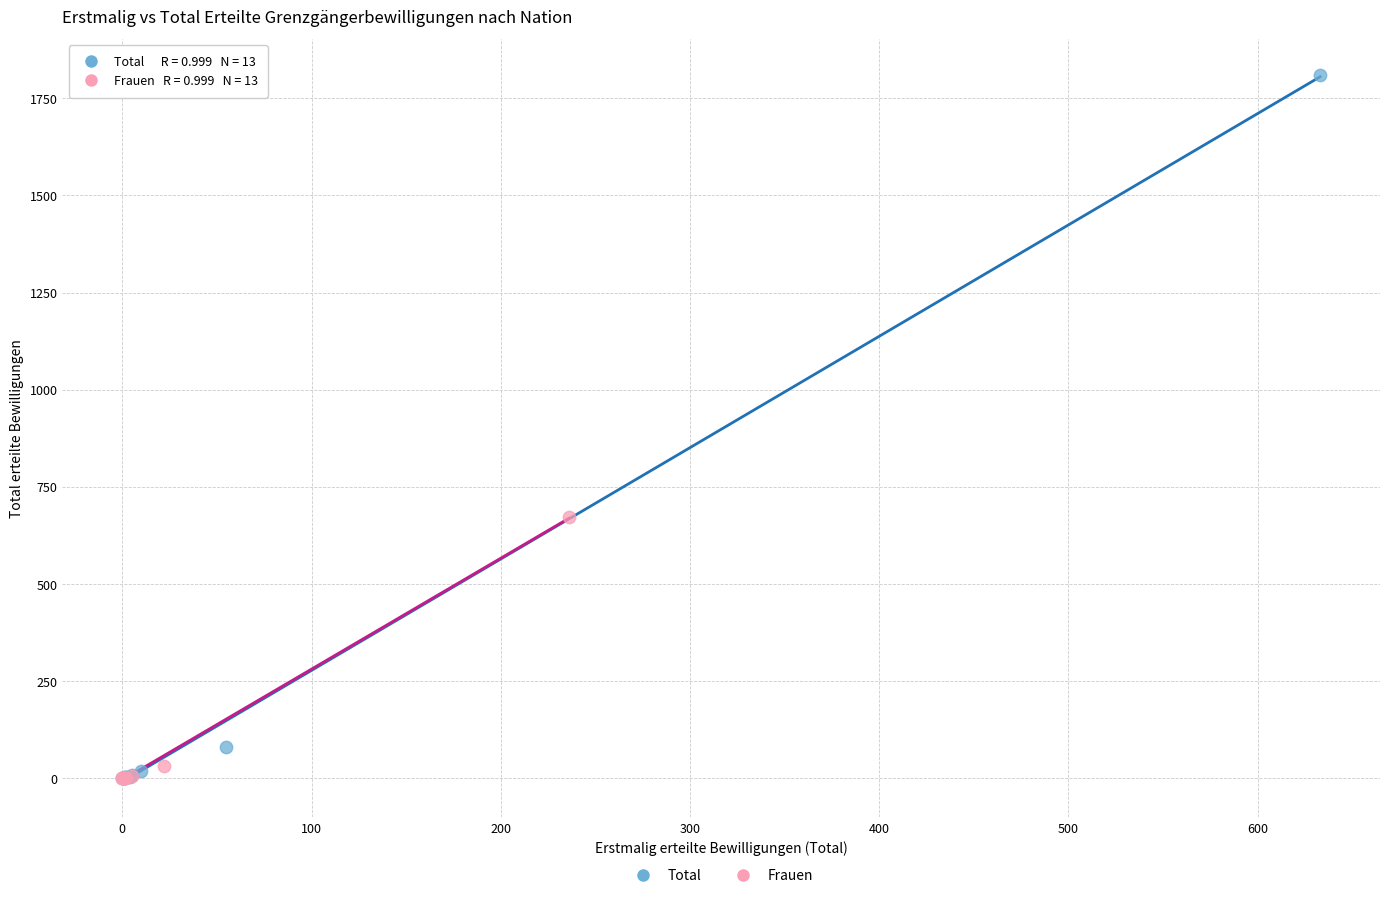

Which series reaches the maximum Y coordinate?

Total